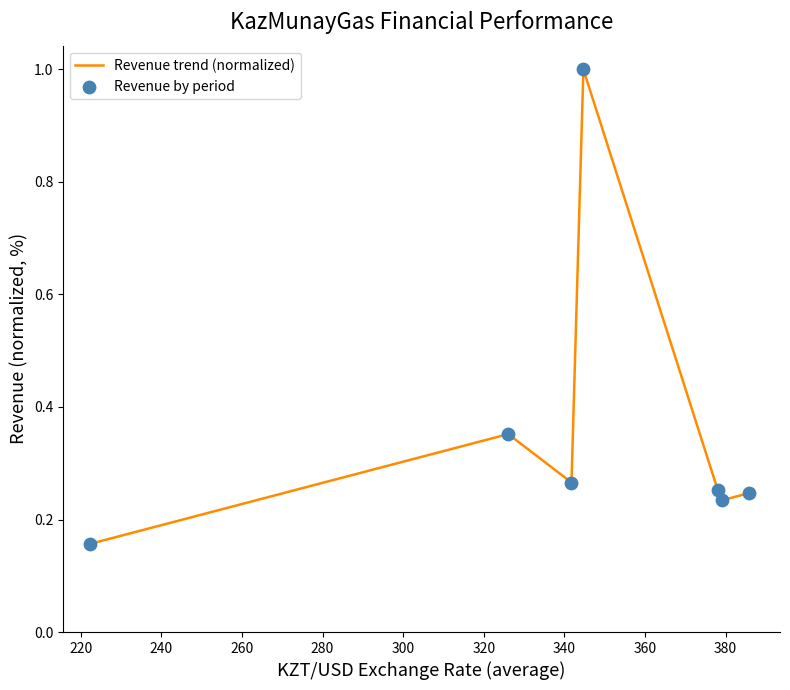

What is the greatest value displayed?

1.0